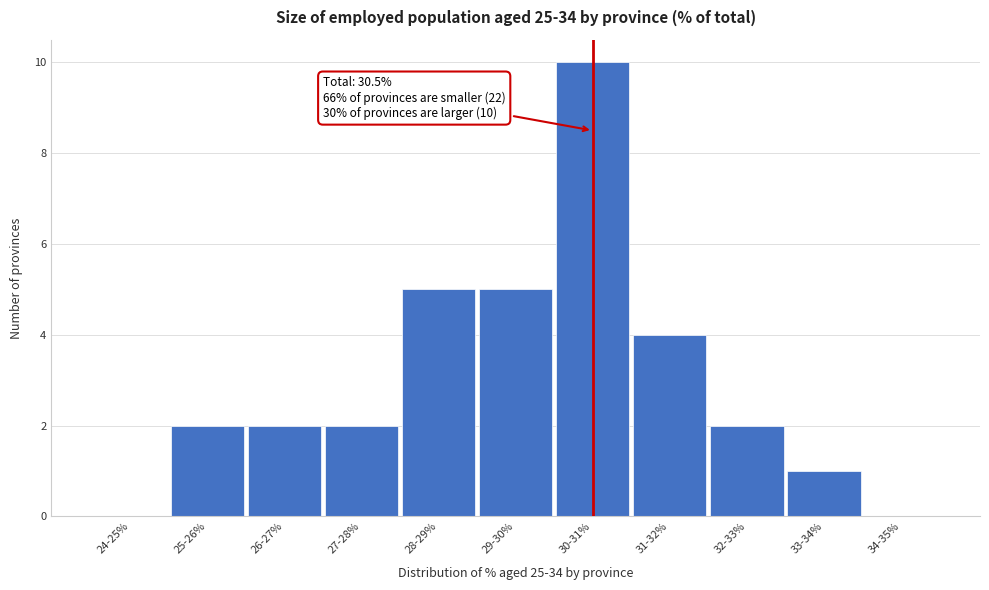

Reading left to right, transcribe all the data shown in this chart.

24-25%=0	25-26%=2	26-27%=2	27-28%=2	28-29%=5	29-30%=5	30-31%=10	31-32%=4	32-33%=2	33-34%=1	34-35%=0